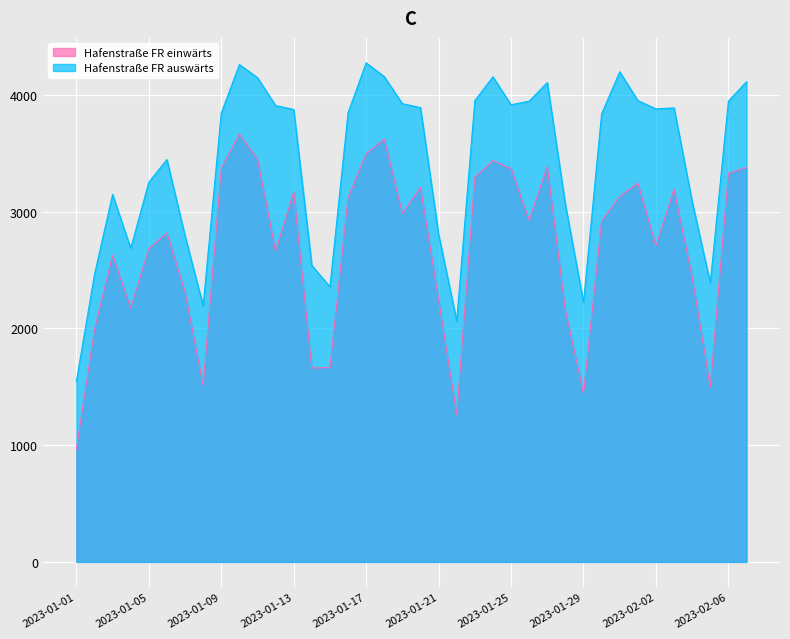

What is the difference between the highest and lowest values at 2023-02-04?

647